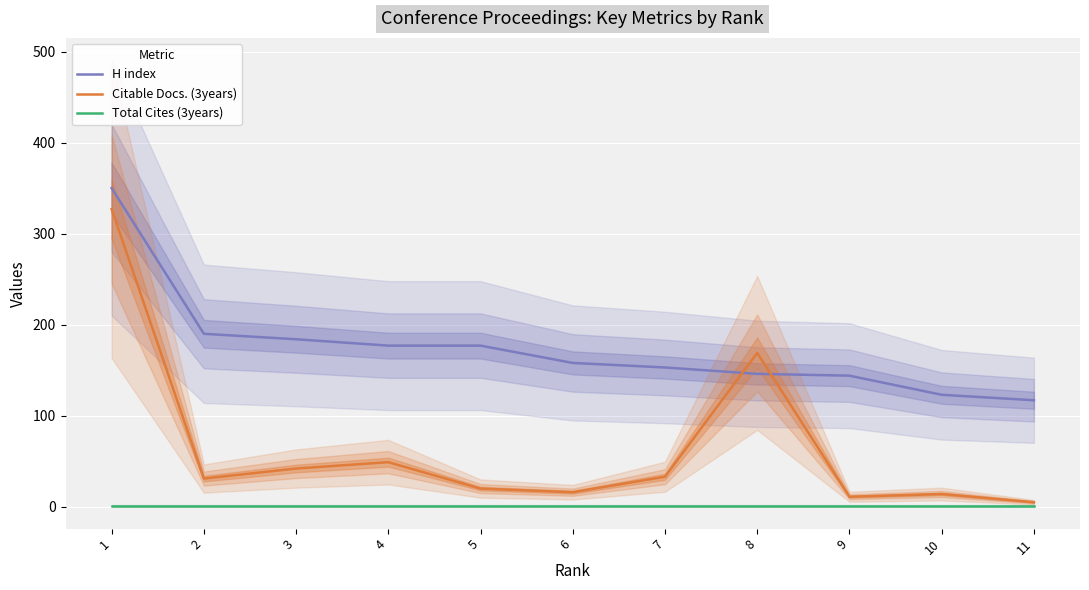

Is it true that H index equals 219 at 9?

False